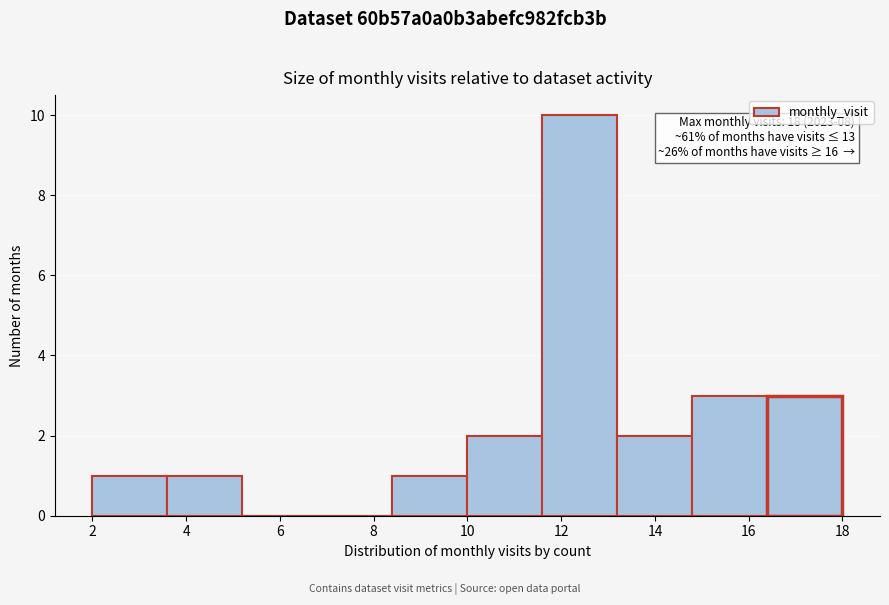

Over which range of the x-axis is the bar tallest?

11.6 to 13.2